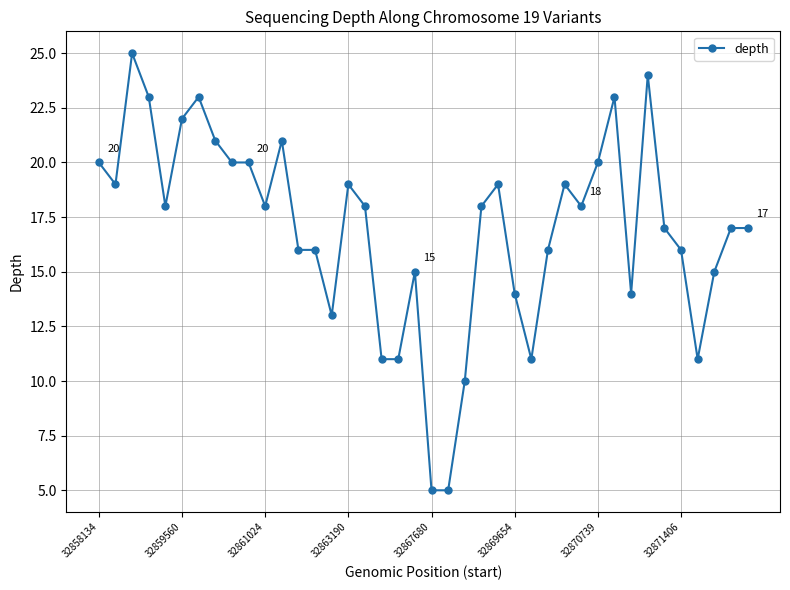

How many lines are shown in the chart?

1